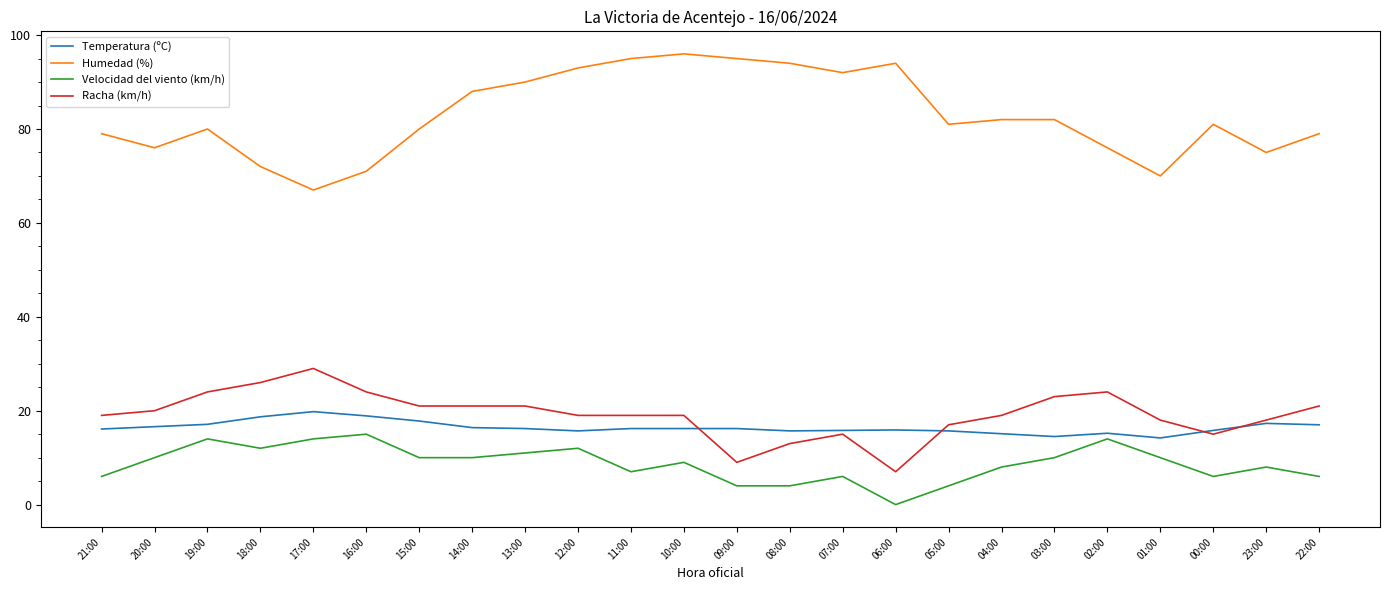

At how many categories does at least one series exceed 18?

24